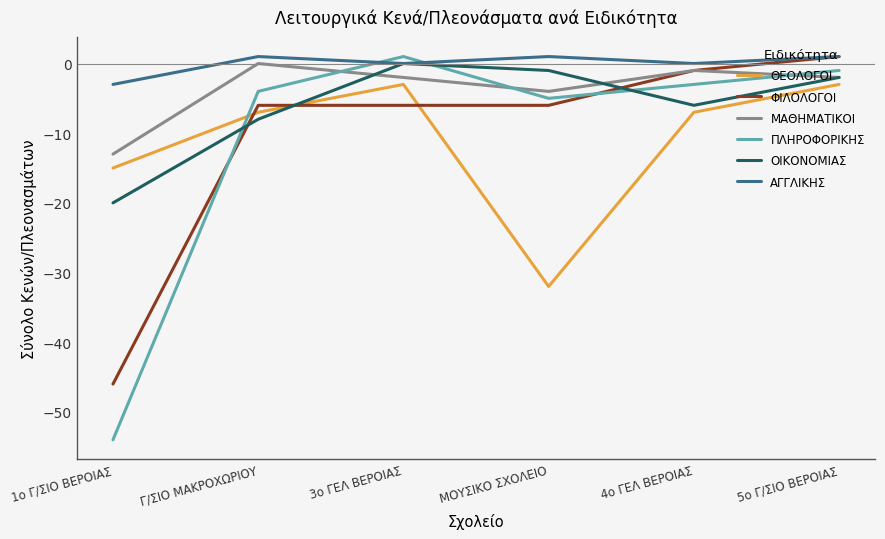

How many lines are shown in the chart?

6